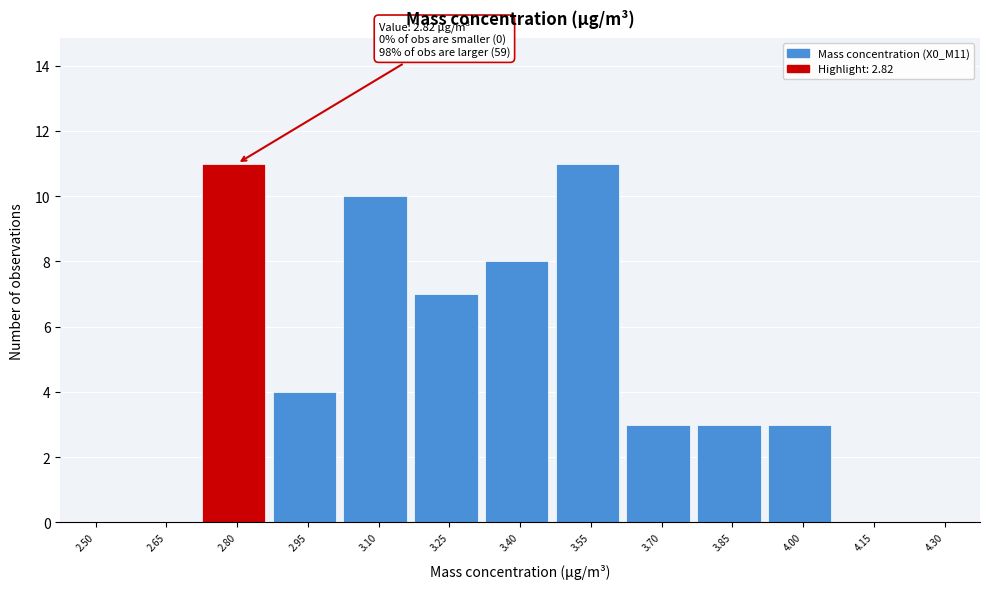

Reading right to left, extract all data points from this chart.

4.30=0	4.15=0	4.00=3	3.85=3	3.70=3	3.55=11	3.40=8	3.25=7	3.10=10	2.95=4	2.80=11	2.65=0	2.50=0